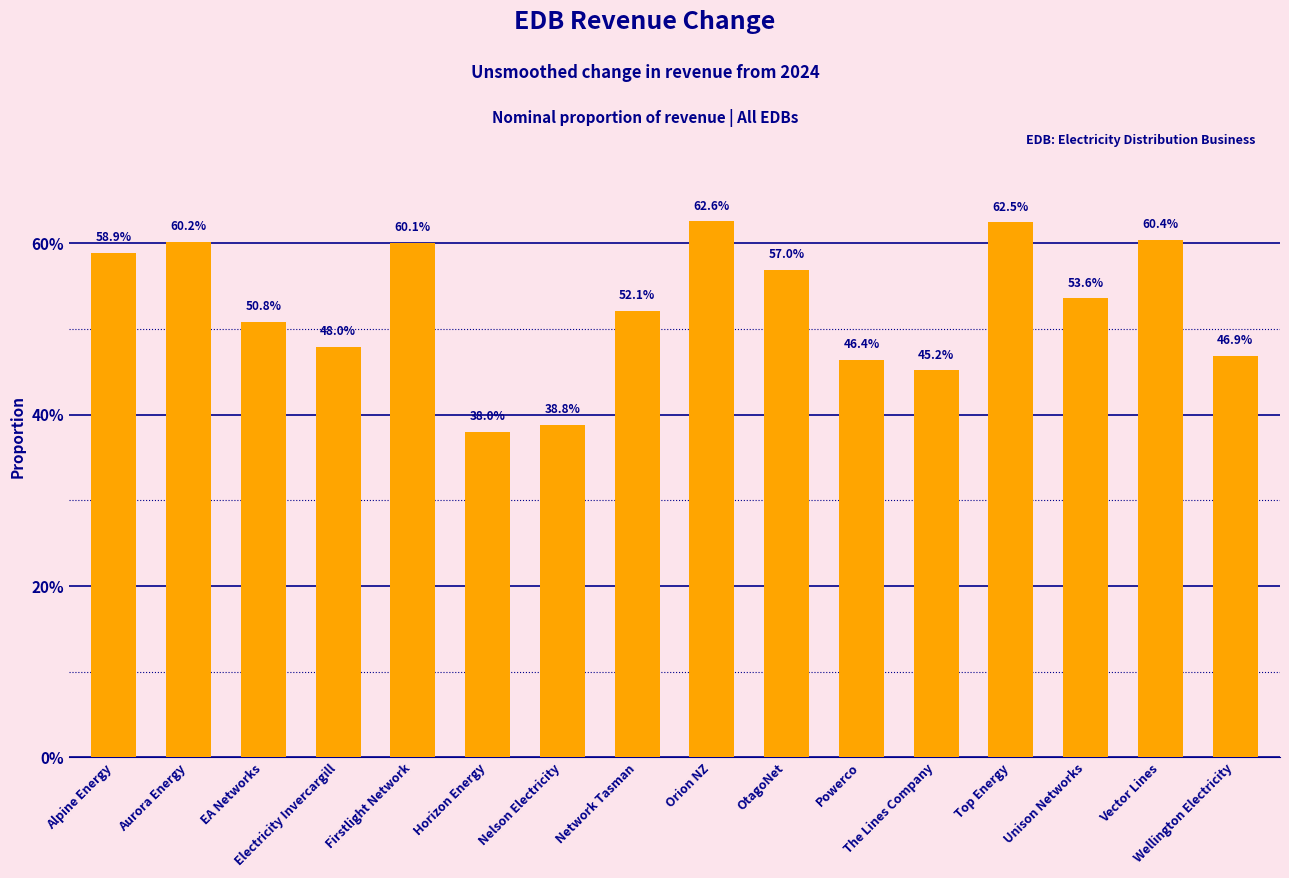

Reading left to right, what are all the values shown in this chart?

0.6	0.6	0.5	0.5	0.6	0.4	0.4	0.5	0.6	0.6	0.5	0.5	0.6	0.5	0.6	0.5